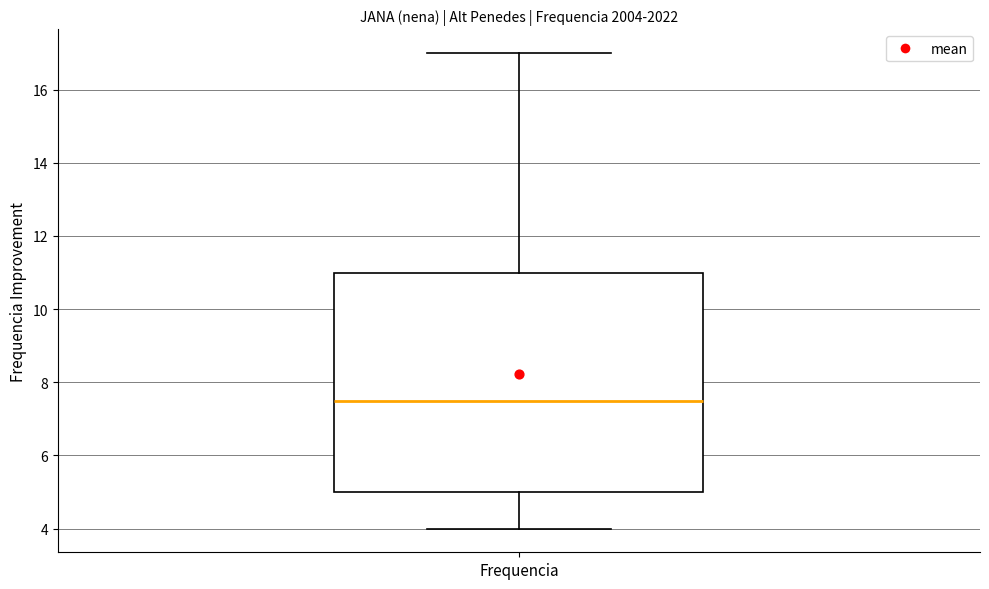

Read this box plot against the y-axis: the position of the median line, the range covered by the box, and the ends of both whiskers. The values are not printed on the chart, so give them approximately, as read against the axis.

median 7.6, box 5.0 to 11.0, whiskers 4.0 to 17.0